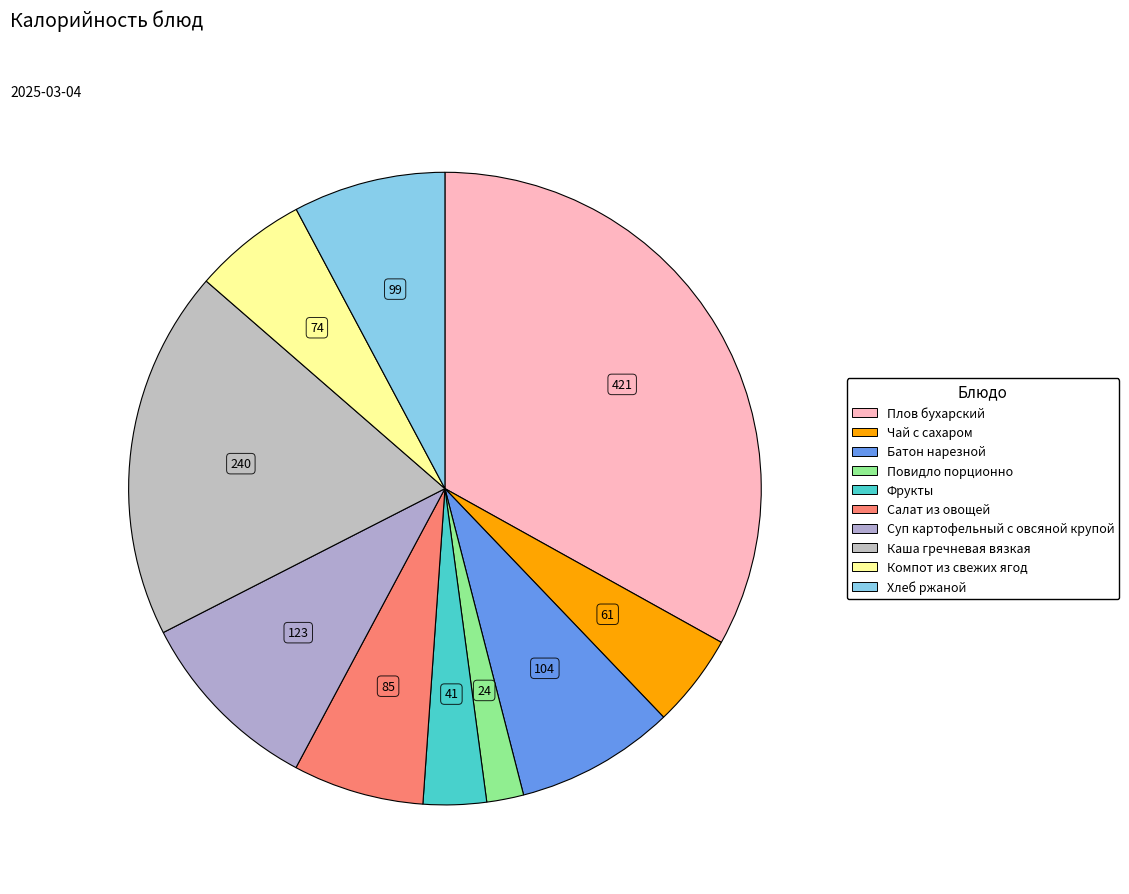

Is it true that Компот из свежих ягод is 6% of the pie?

True